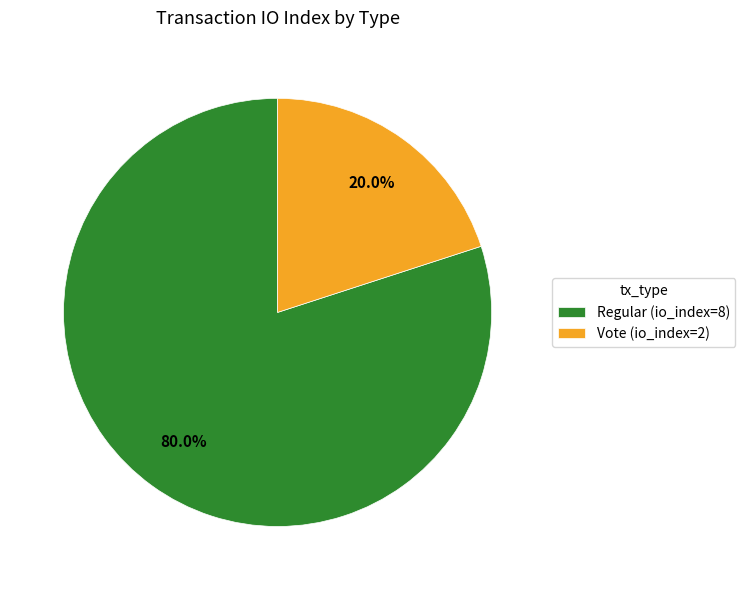

What is the smallest slice in the pie chart?

Vote (io_index=2)